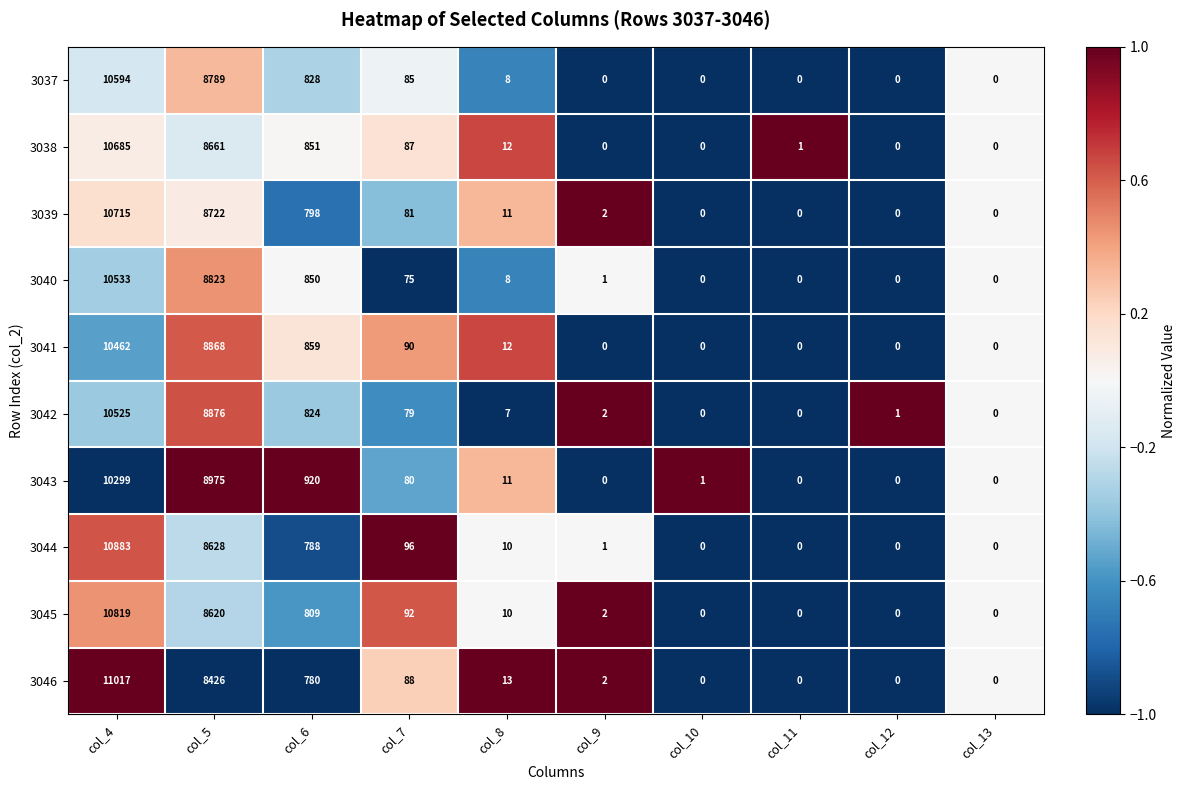

How many positive values does the 3041 series have?

5